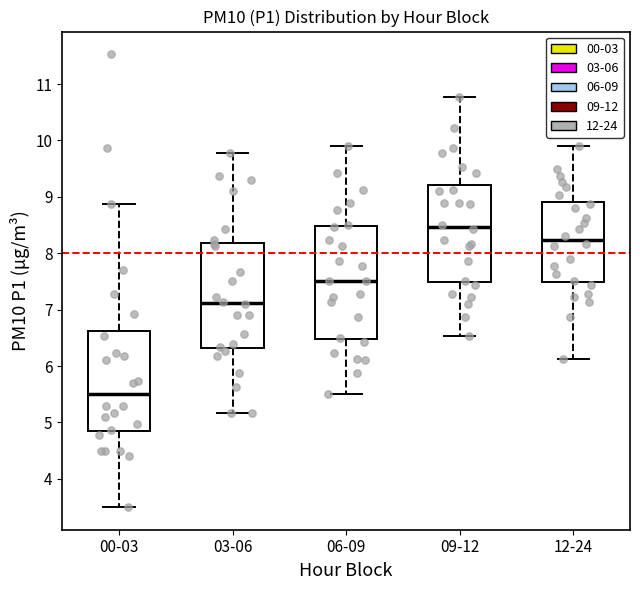

Comparing the boxes themselves (not the whiskers), which one is the tallest?

06-09